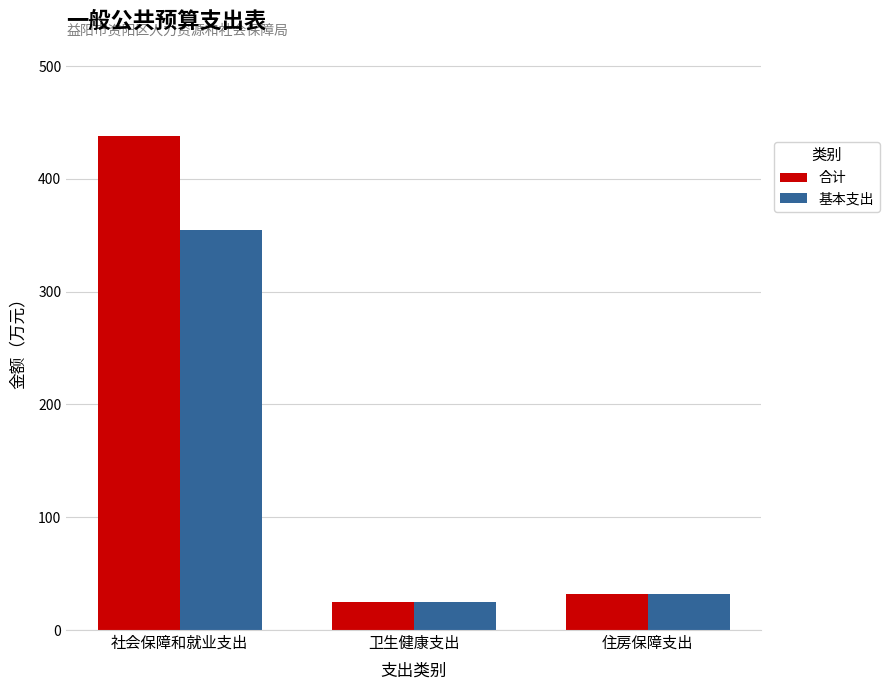

Reading left to right, list all the values displayed in this chart.

合计: 437.8	24.9	31.8
基本支出: 354.5	24.9	31.8